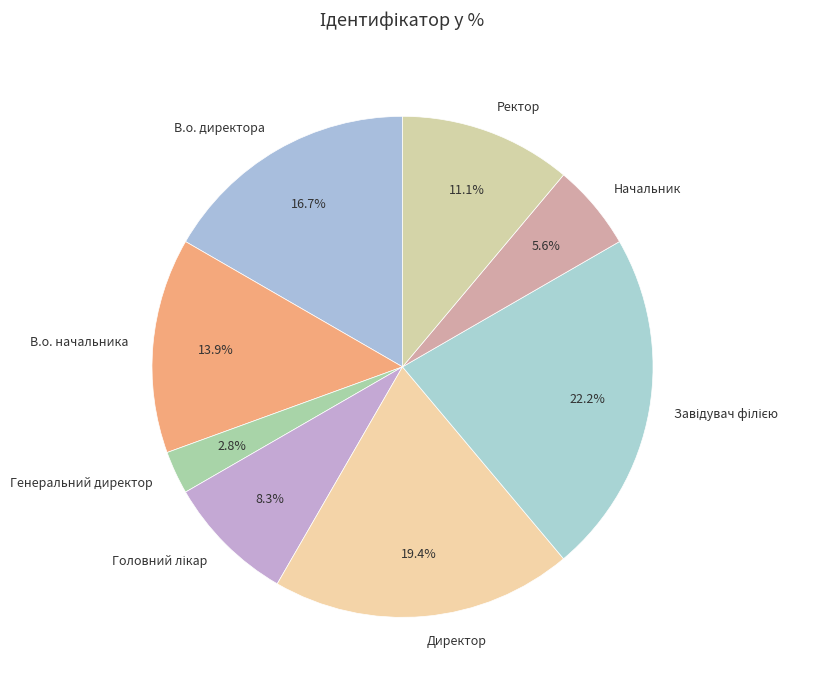

The В.о. начальника slice represents 1% of the pie. True or false?

False